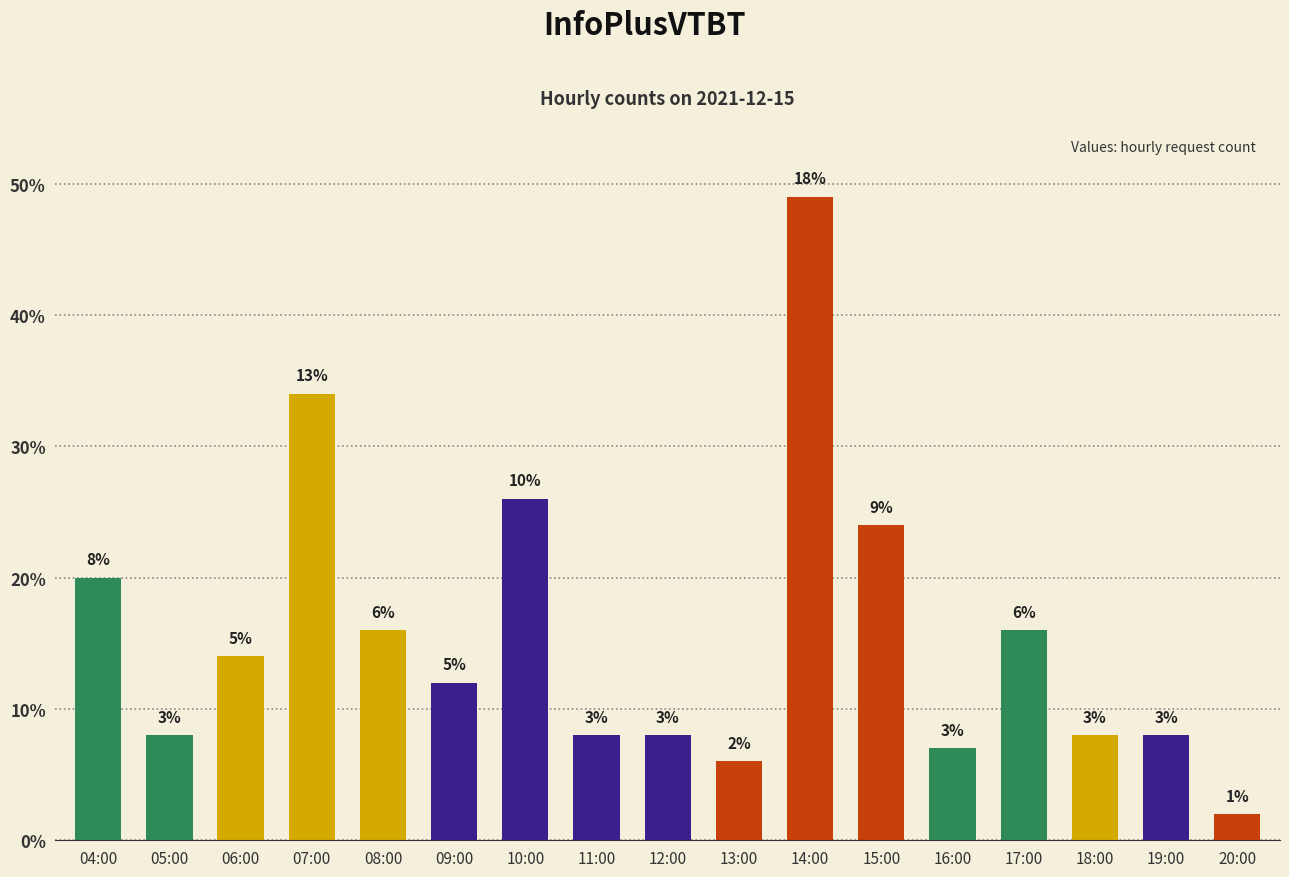

Between 19:00 and 10:00, which is larger?

10:00